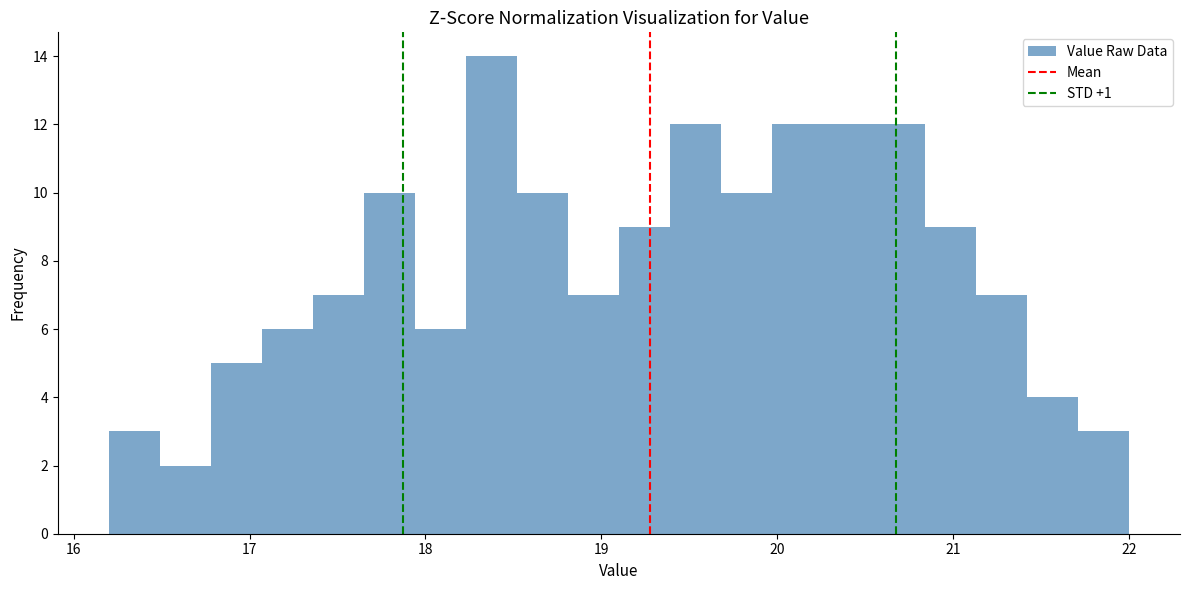

Around what value on the x-axis is the tallest bar? Give the approximate position of its centre, as read against the axis.

18.4